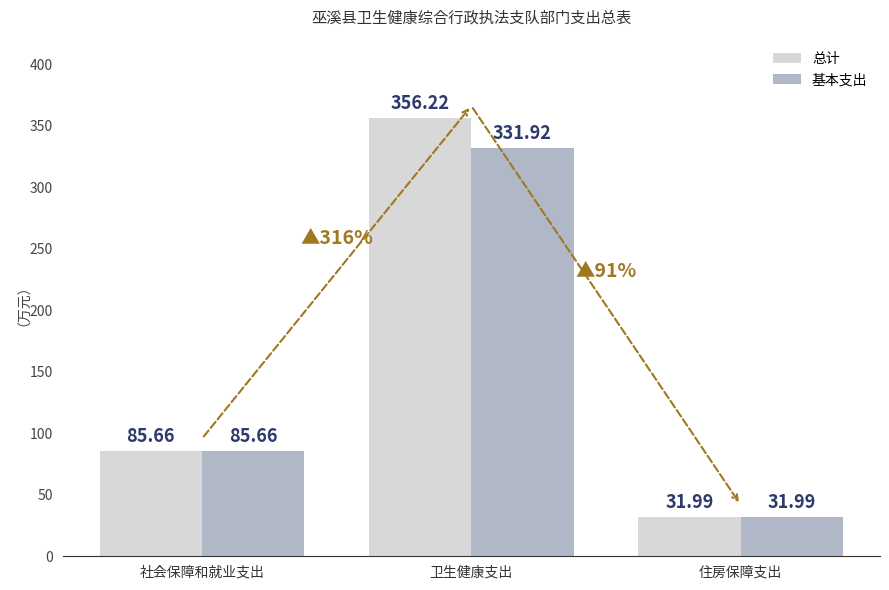

Rank the series at 卫生健康支出 from highest to lowest value.

总计, 基本支出